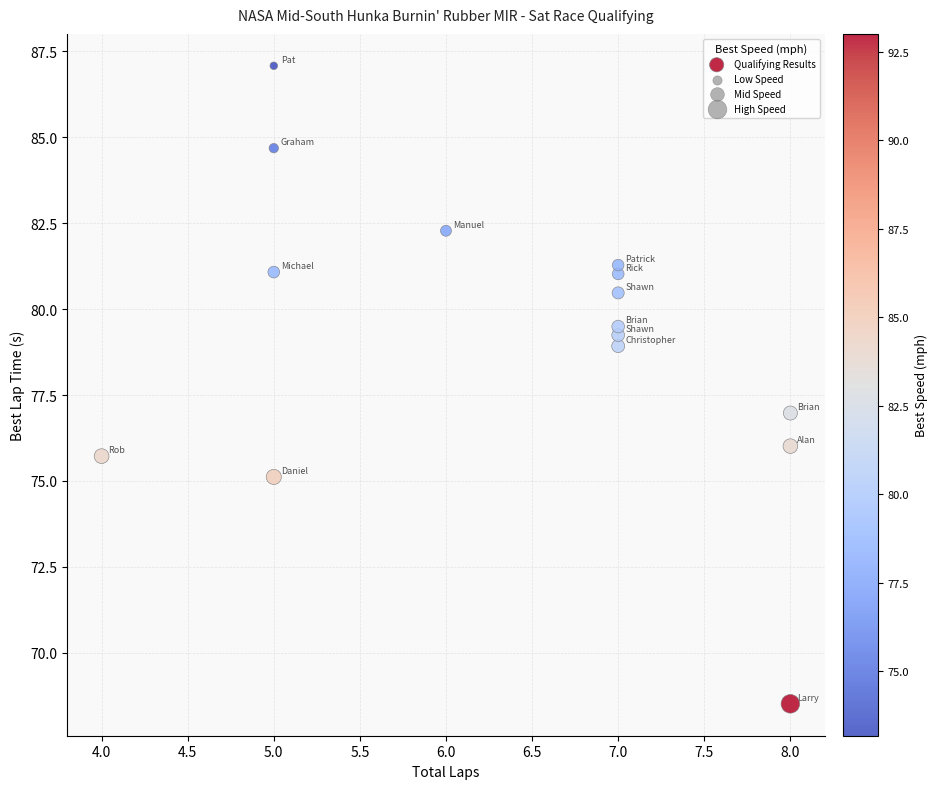

What is the range of Y values (max minus min)?

18.6